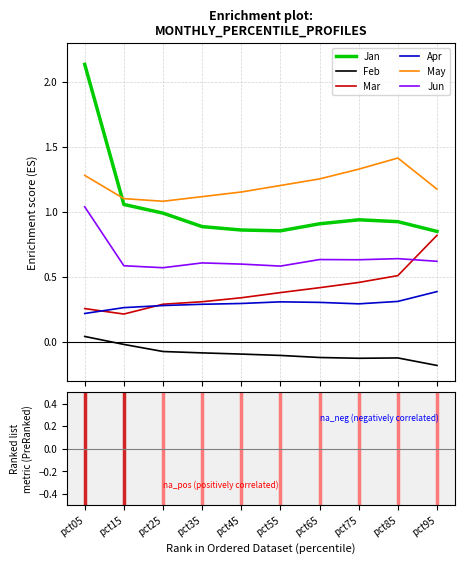

Rank the series by their maximum value, from highest to lowest.

Jan, May, Jun, Mar, Apr, Feb